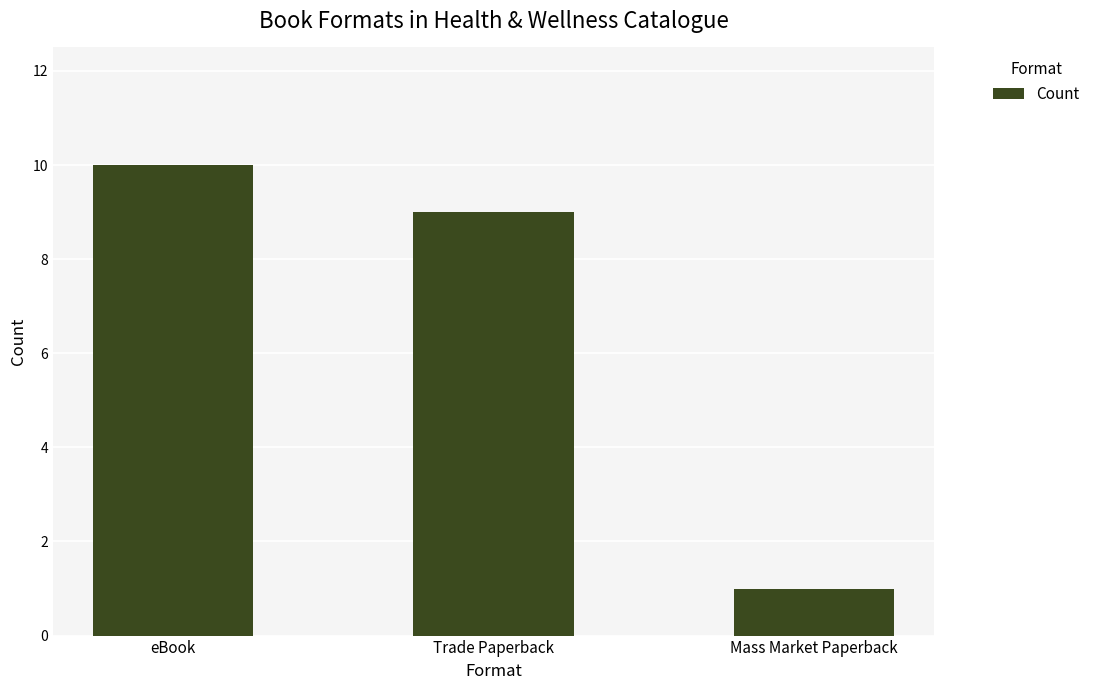

Are the bars horizontal?

No